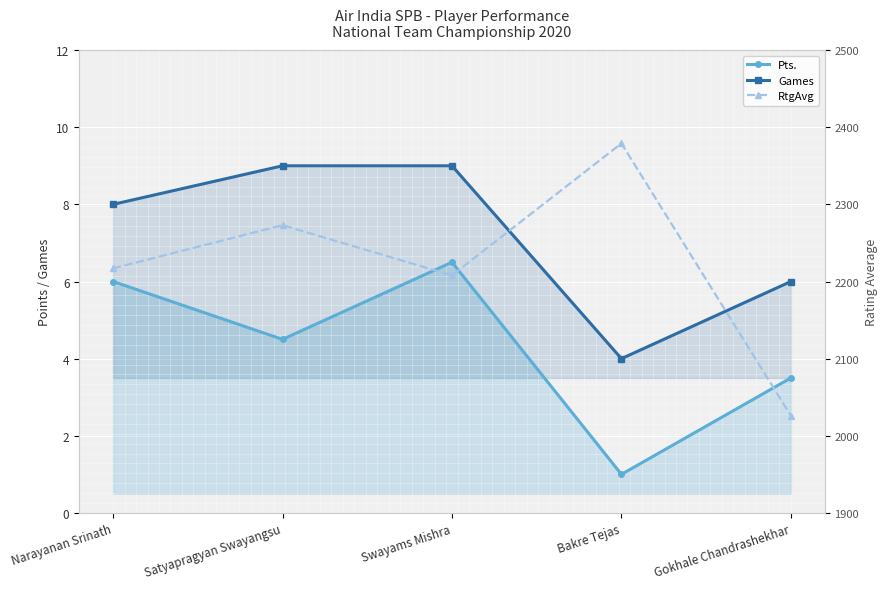

At which category does Pts. reach its first local peak?

Swayams Mishra